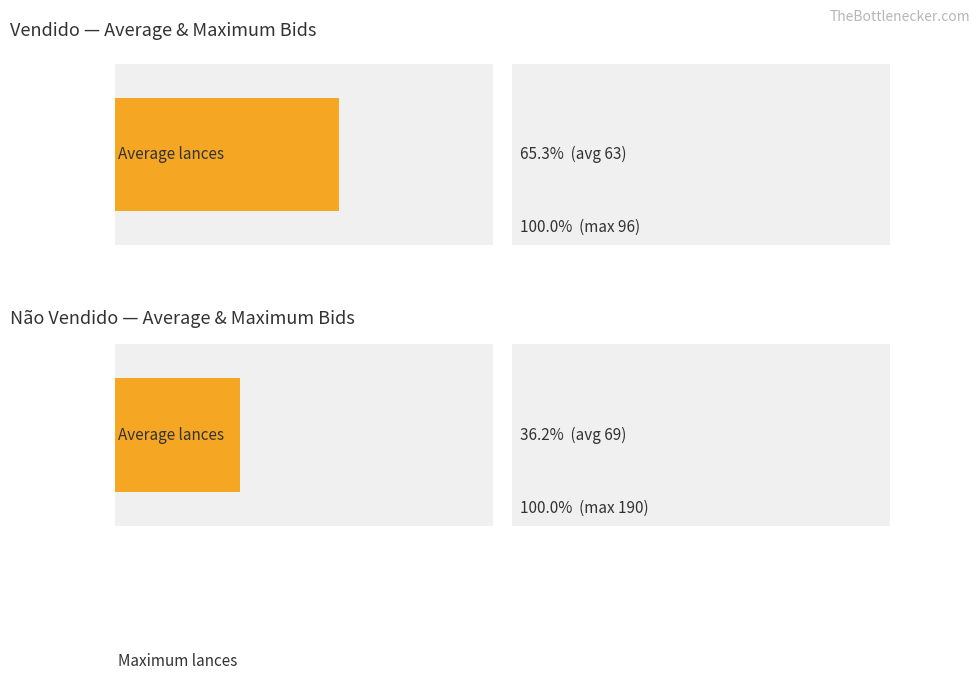

How many bars are there in each group?

2